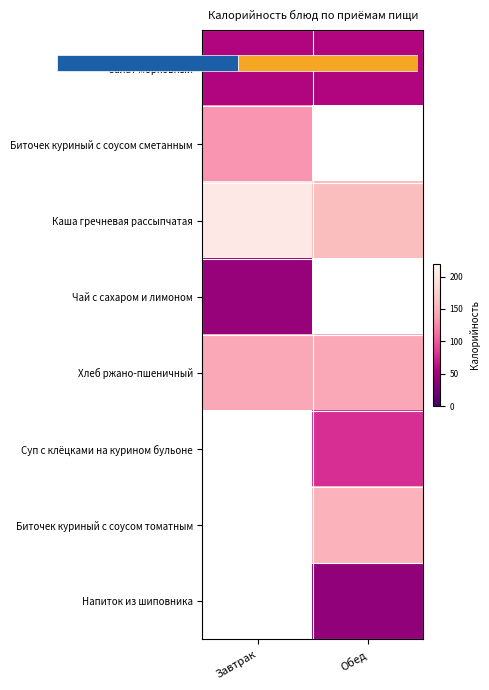

At how many categories does at least one series exceed 138?

2